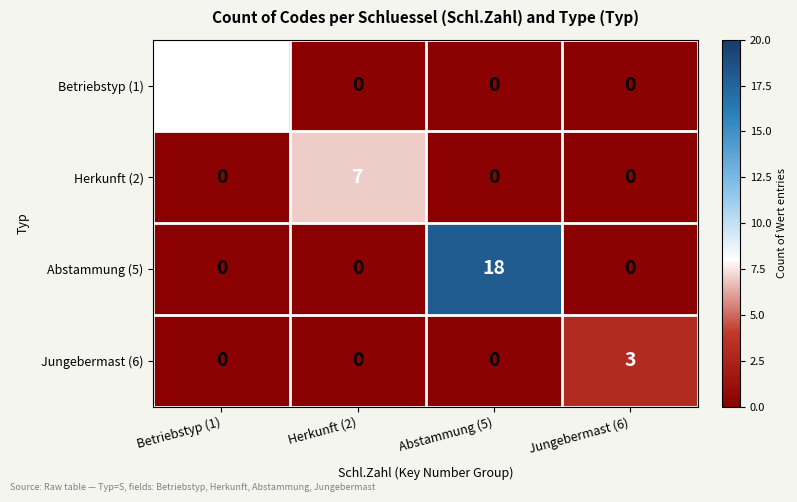

Reading right to left, extract all data points from this chart.

Betriebstyp (1): Jungebermast (6)=0	Abstammung (5)=0	Herkunft (2)=0	Betriebstyp (1)=8
Herkunft (2): Jungebermast (6)=0	Abstammung (5)=0	Herkunft (2)=7	Betriebstyp (1)=0
Abstammung (5): Jungebermast (6)=0	Abstammung (5)=18	Herkunft (2)=0	Betriebstyp (1)=0
Jungebermast (6): Jungebermast (6)=3	Abstammung (5)=0	Herkunft (2)=0	Betriebstyp (1)=0